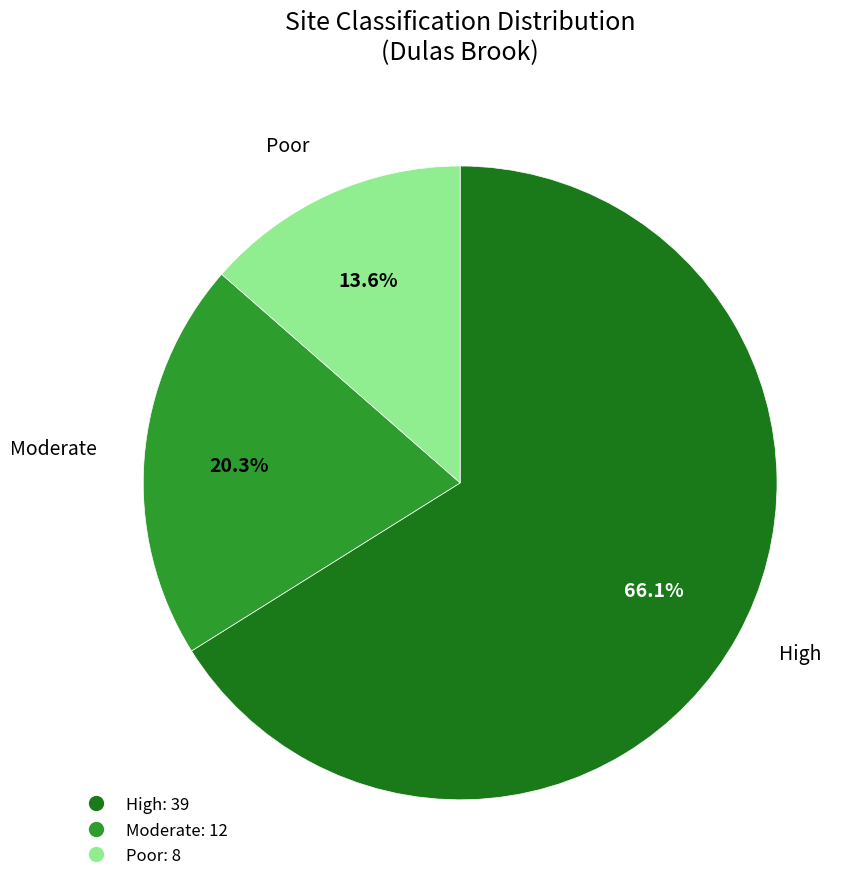

What is the total percentage of High and Poor?

79.7%